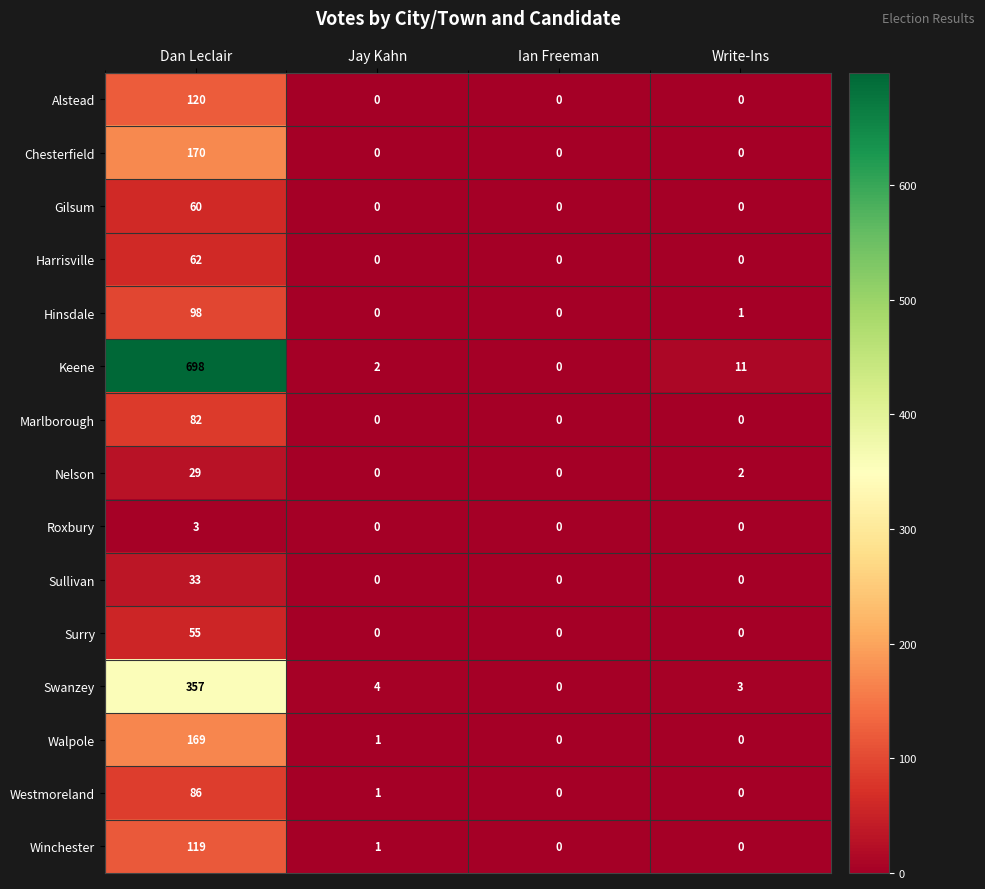

At which category does the chart reach its peak across all series?

Dan Leclair